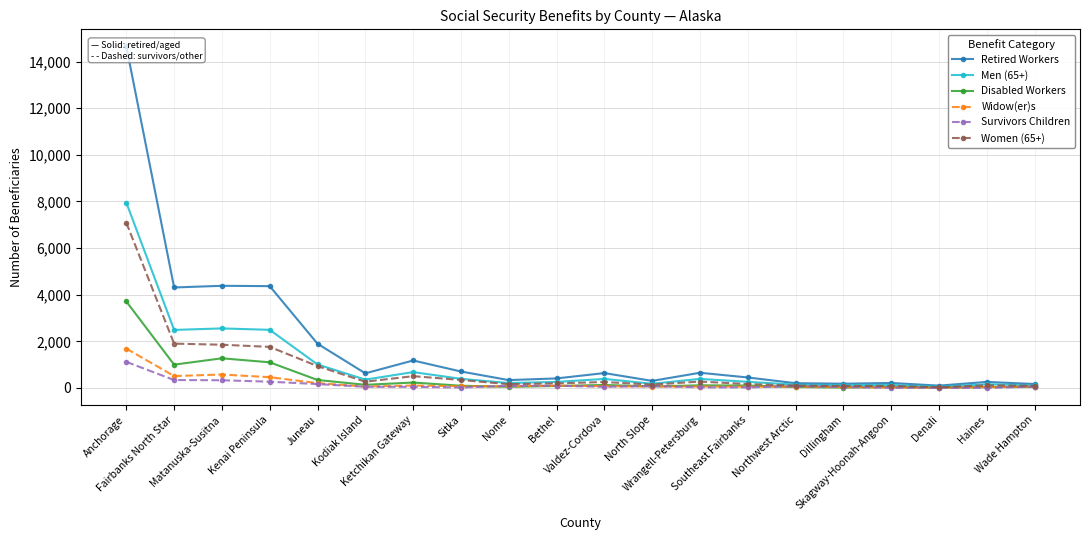

True or false: Women (65+) and Men (65+) intersect in this chart.

False